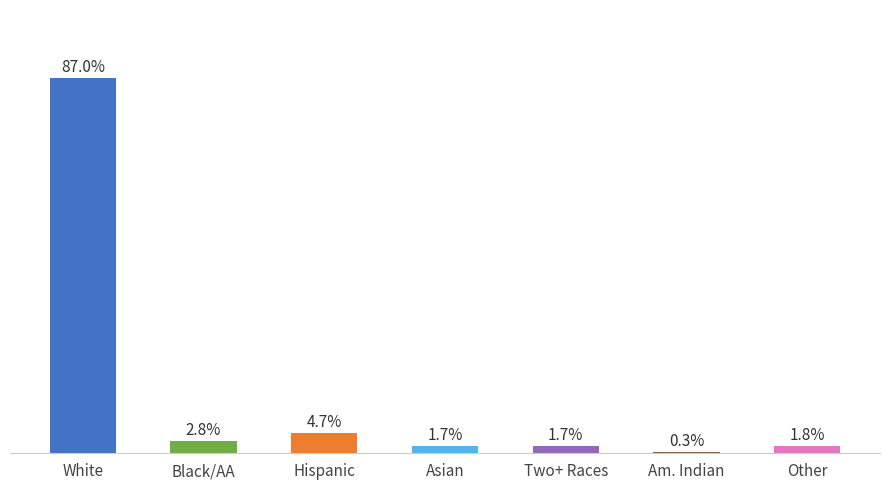

Where is the data nearest to the value 43?

Hispanic